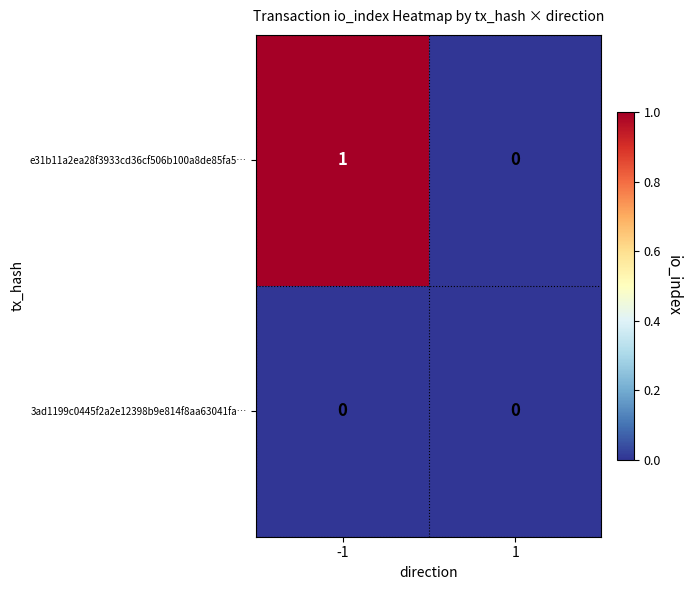

List the labels in order of e31b11a2ea28f3933cd36cf506b100a8de85fa5… value, smallest first.

1, -1